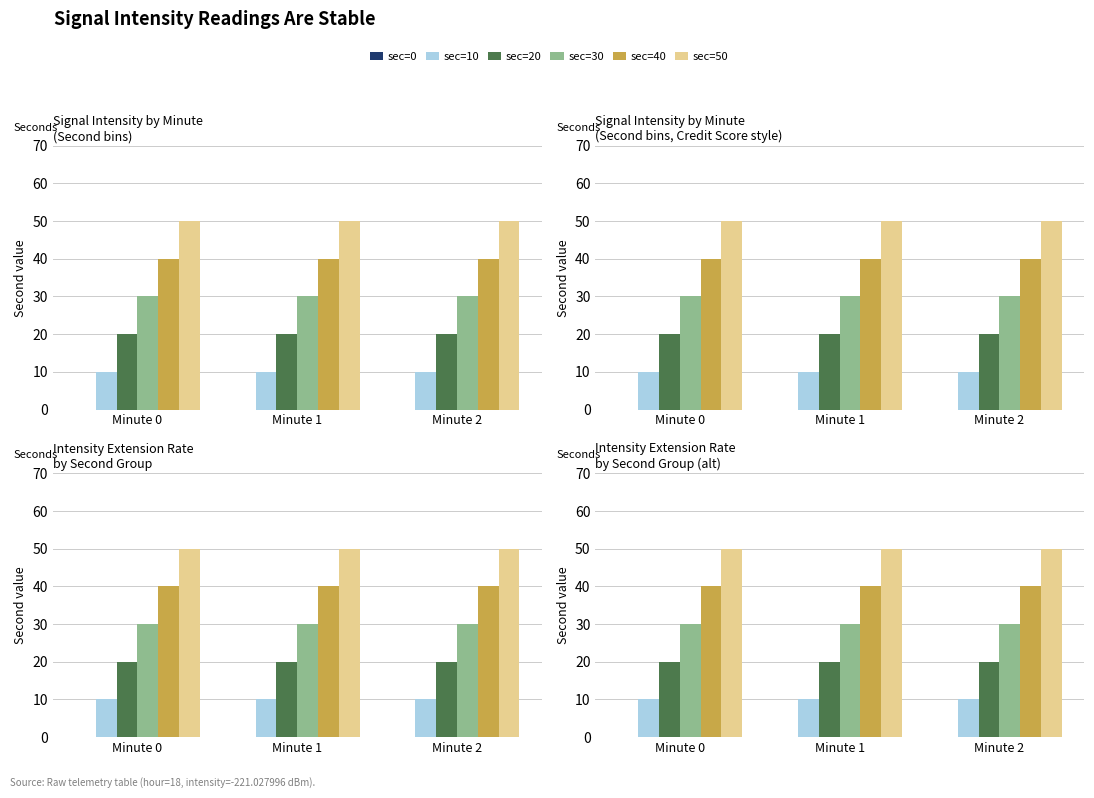

Which category has the highest value across all series?

Minute 0